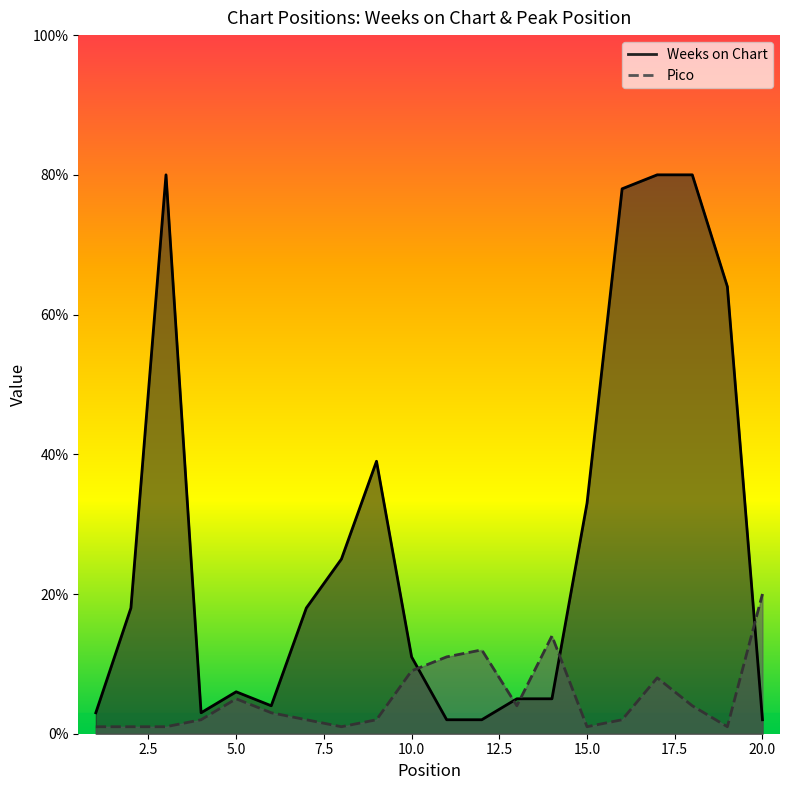

True or false: Pico and Weeks on Chart cross at least once.

True